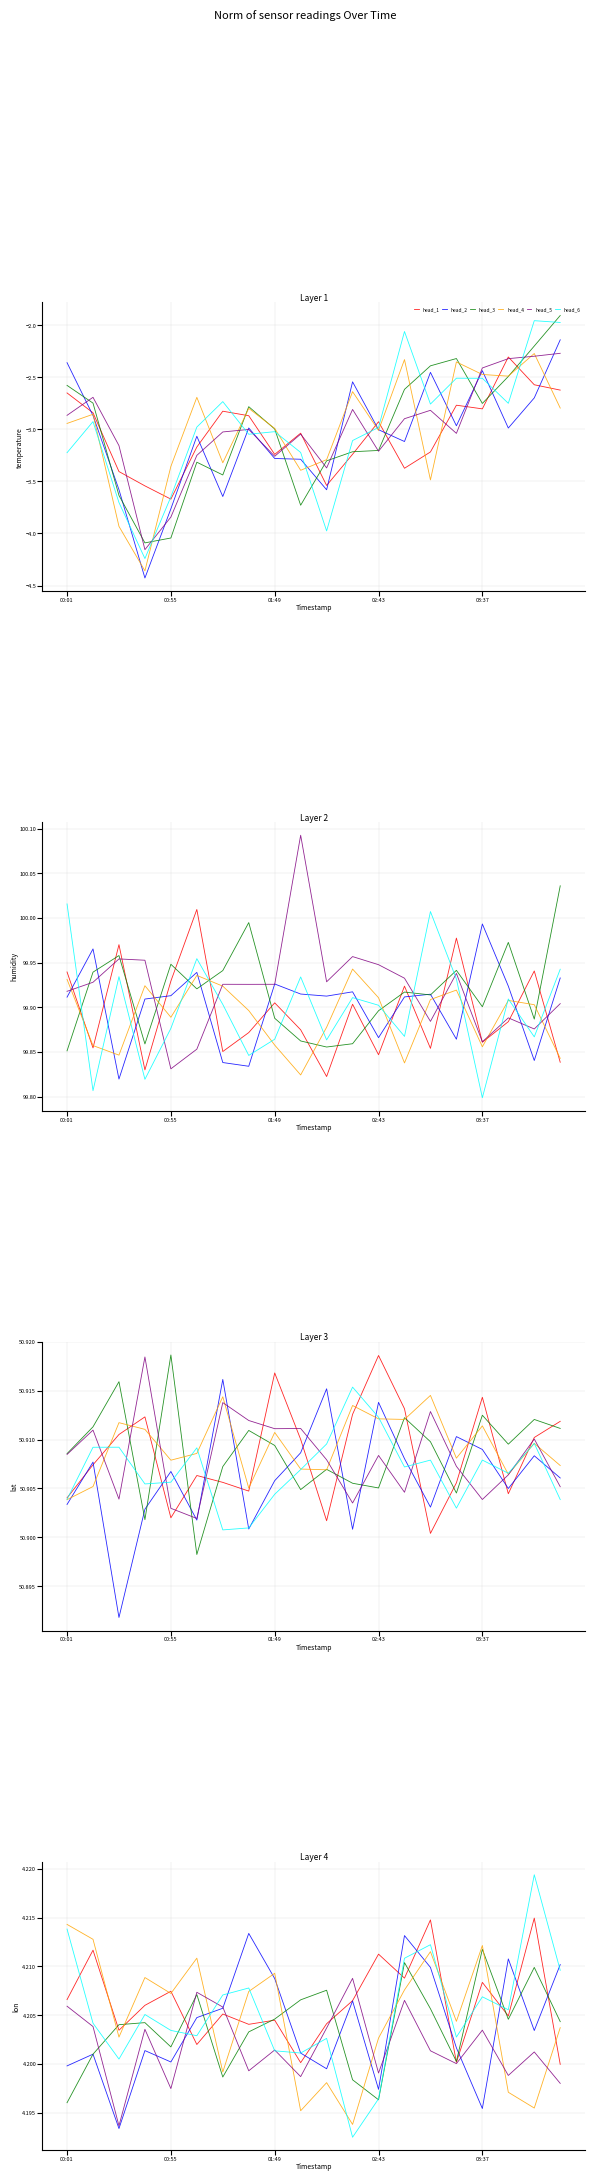

True or false: head_5 and head_1 cross at least once.

True